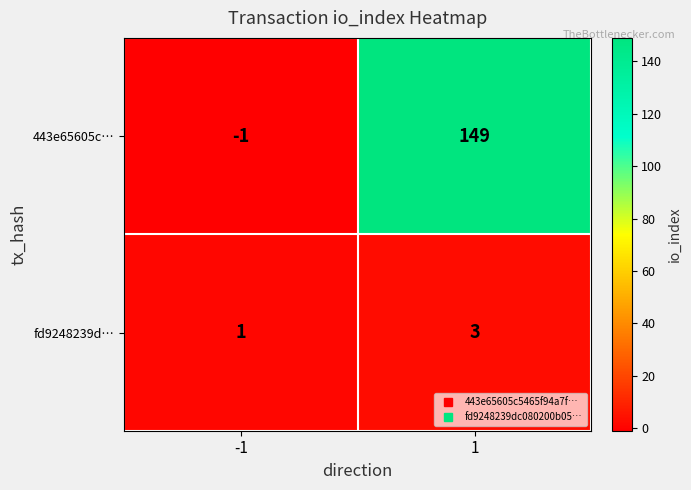

What is the smallest value displayed?

-1